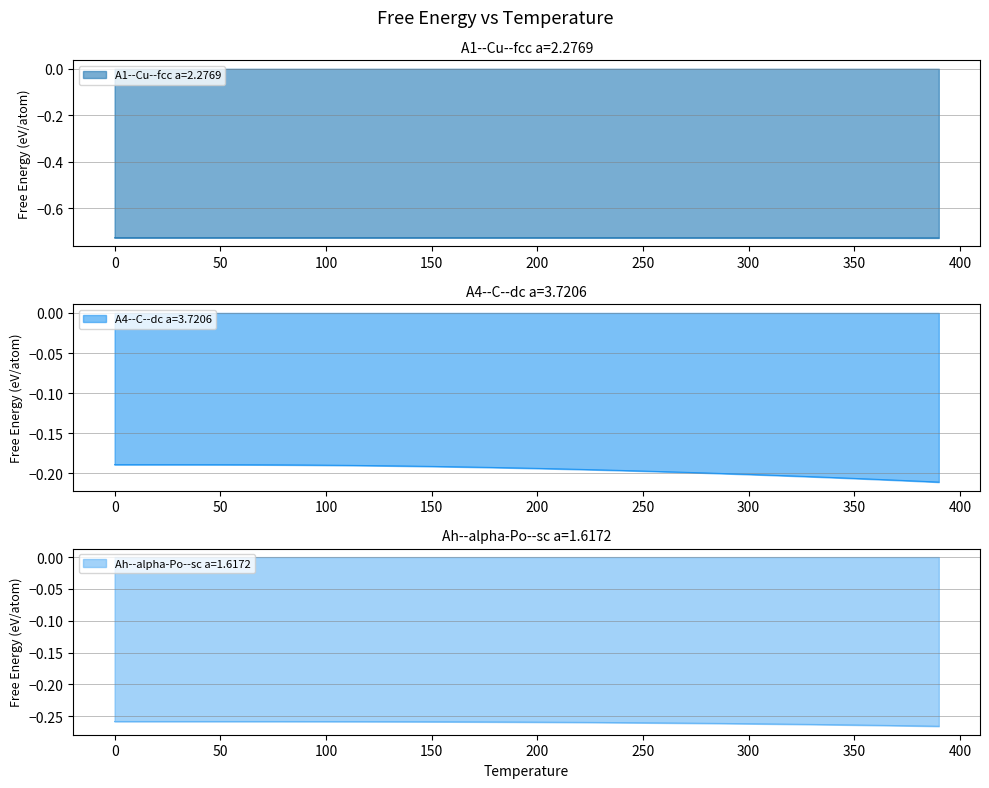

What position from the right is 380.0?

2